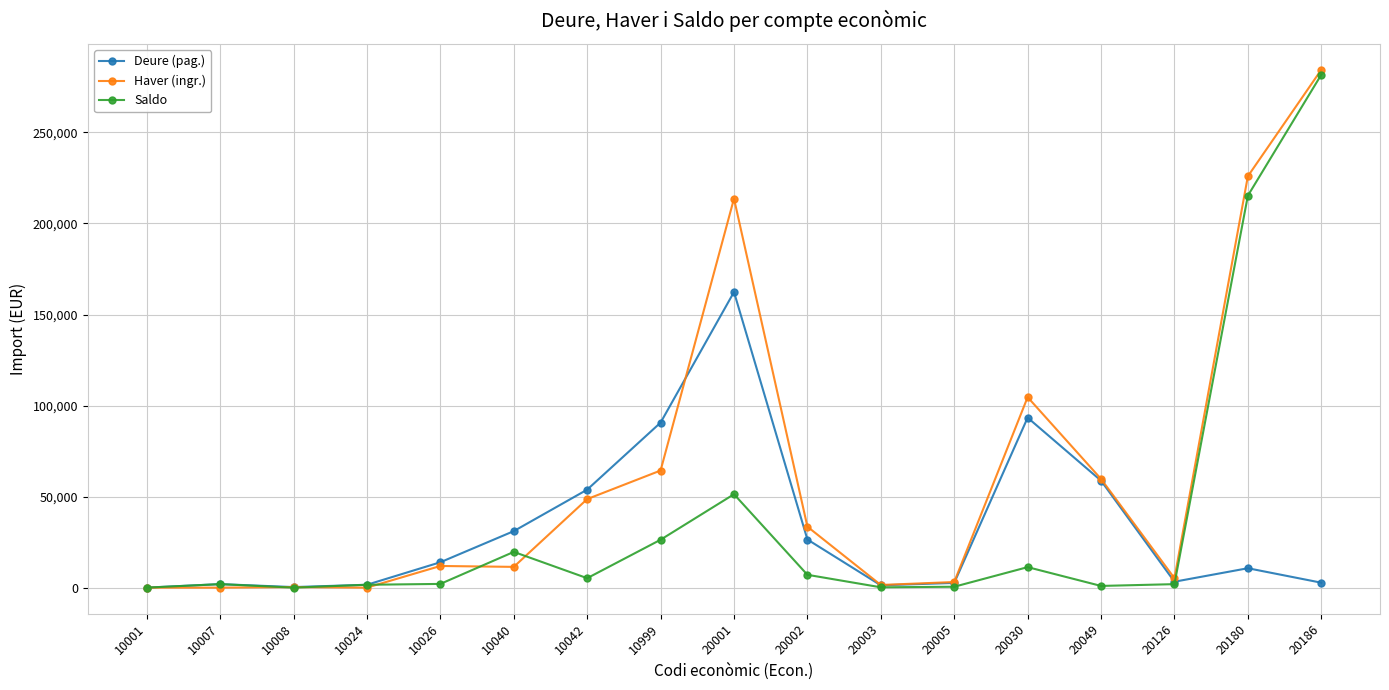

How many lines are shown in the chart?

3